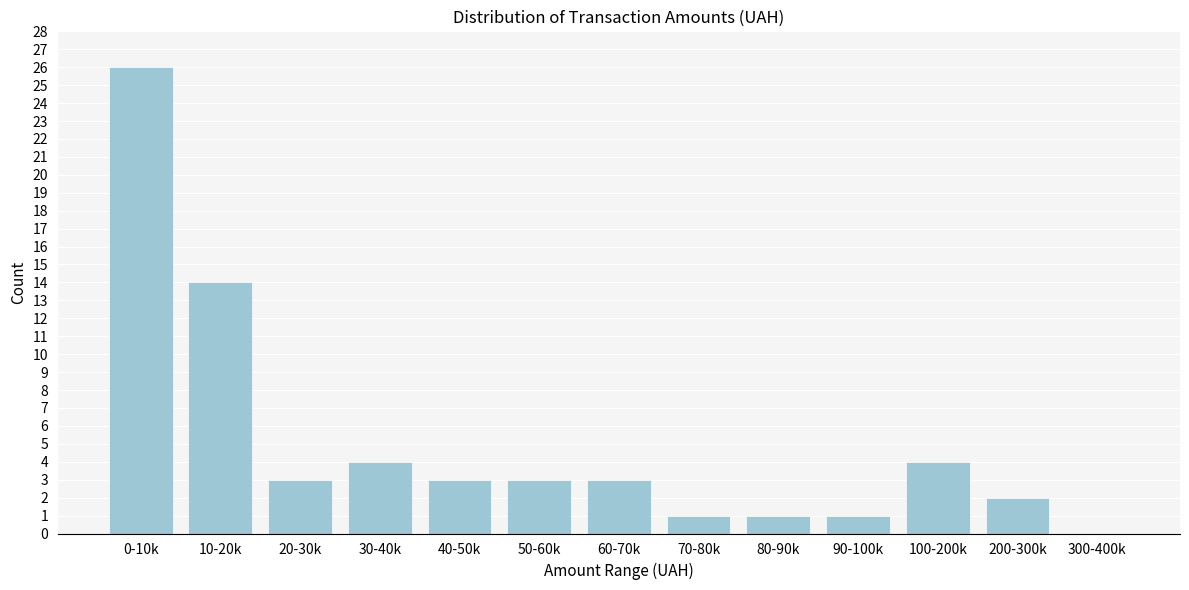

Reading left to right, list all the values displayed in this chart.

0-10k=26	10-20k=14	20-30k=3	30-40k=4	40-50k=3	50-60k=3	60-70k=3	70-80k=1	80-90k=1	90-100k=1	100-200k=4	200-300k=2	300-400k=0